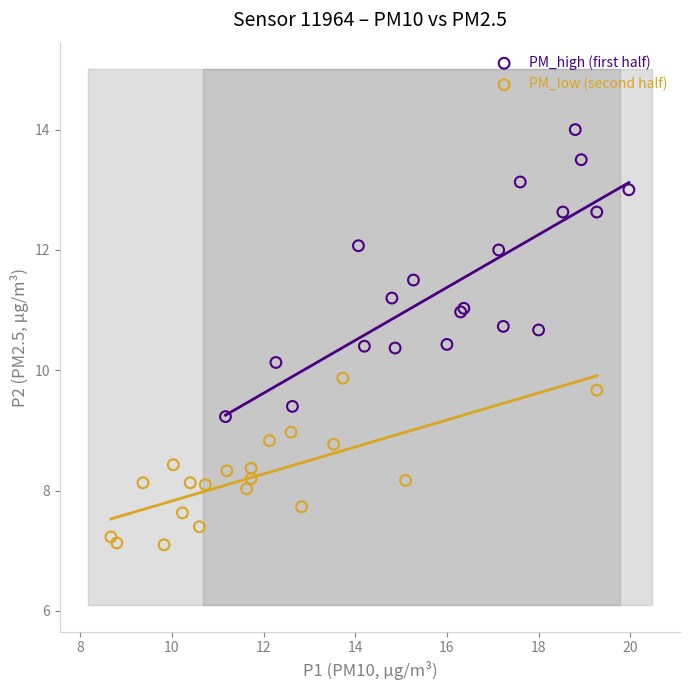

Which series reaches the maximum Y coordinate?

PM_high (first half)